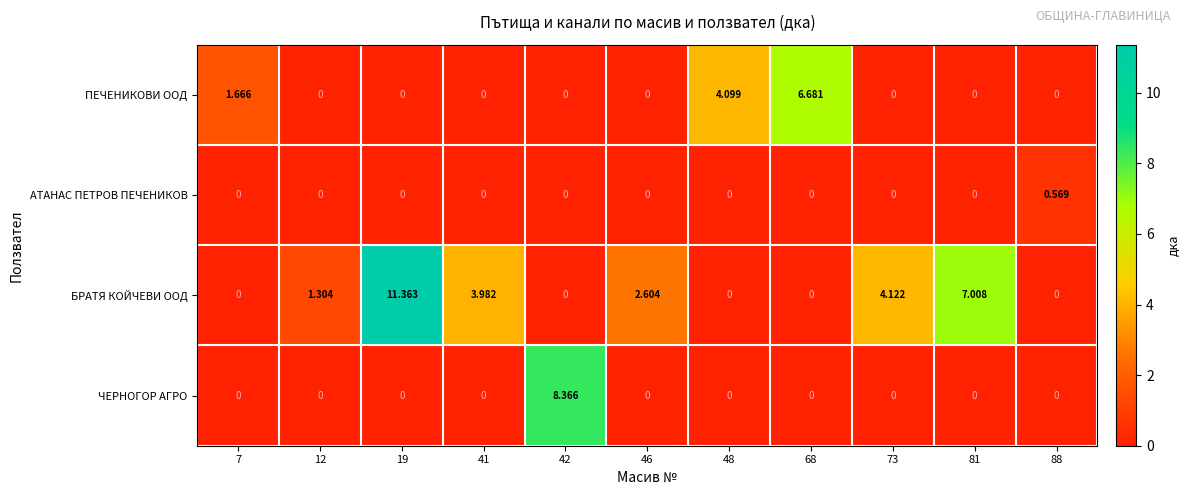

What is the difference between the highest and lowest values at 81?

7.0